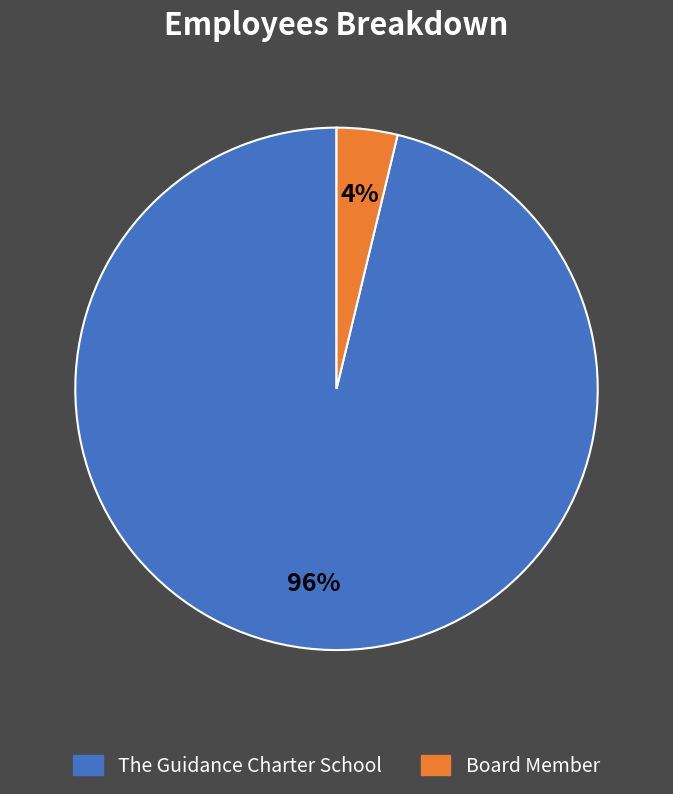

Do The Guidance Charter School and Board Member together represent more than half of the pie?

Yes